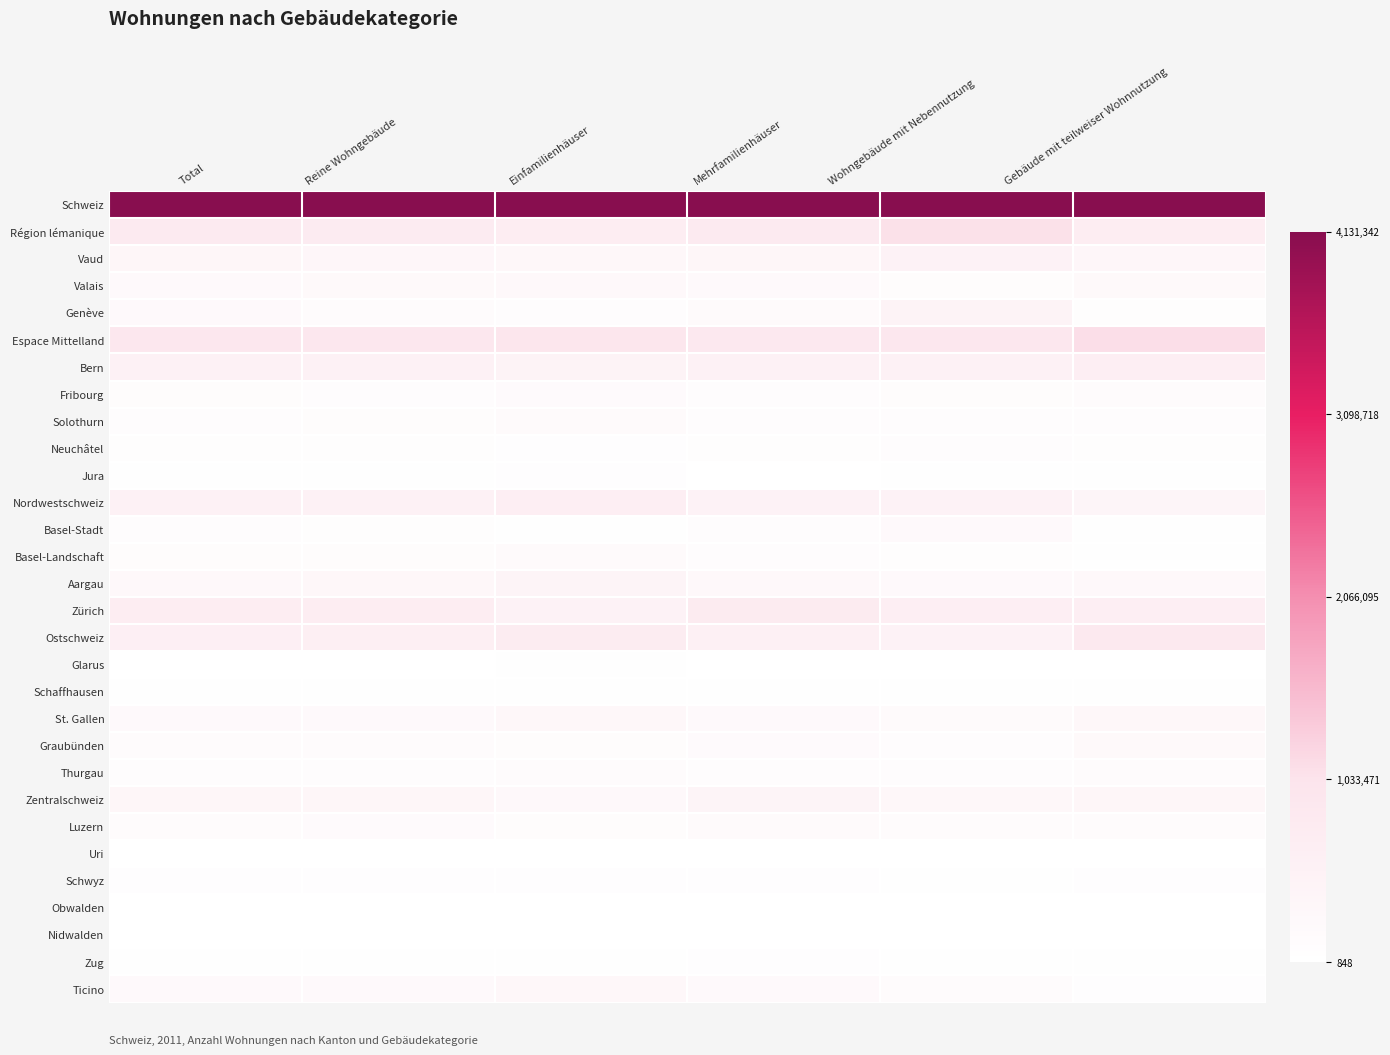

How many categories are shown in the chart?

6